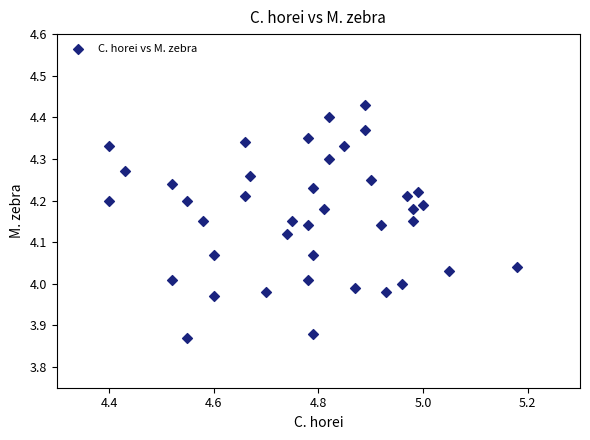

What is the range of X values (max minus min)?

0.8